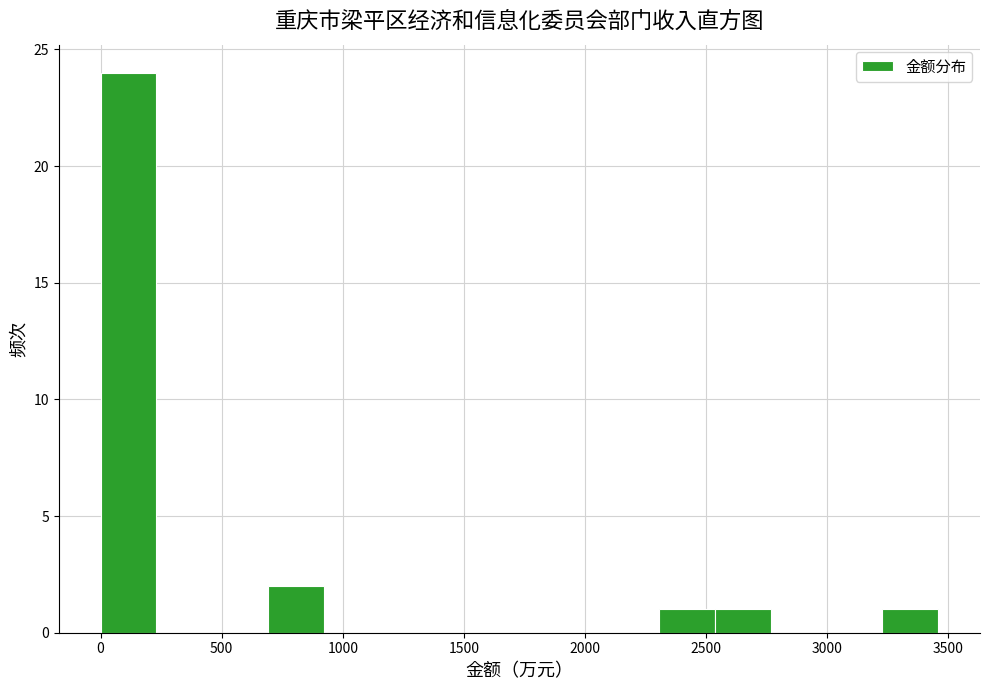

How tall is the bar that spans 2550 to 2750 on the x-axis? Neither the bar edges nor the heights are printed on the chart, so give them approximately, as read against the axes.

1